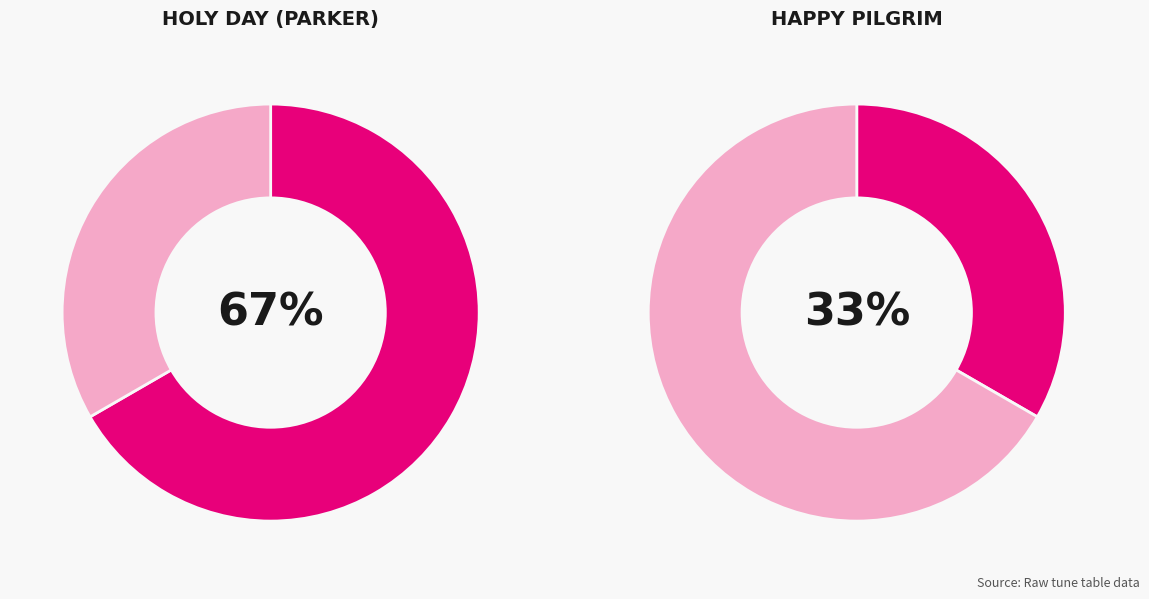

Which category has the biggest portion of the pie?

HOLY DAY (Parker)